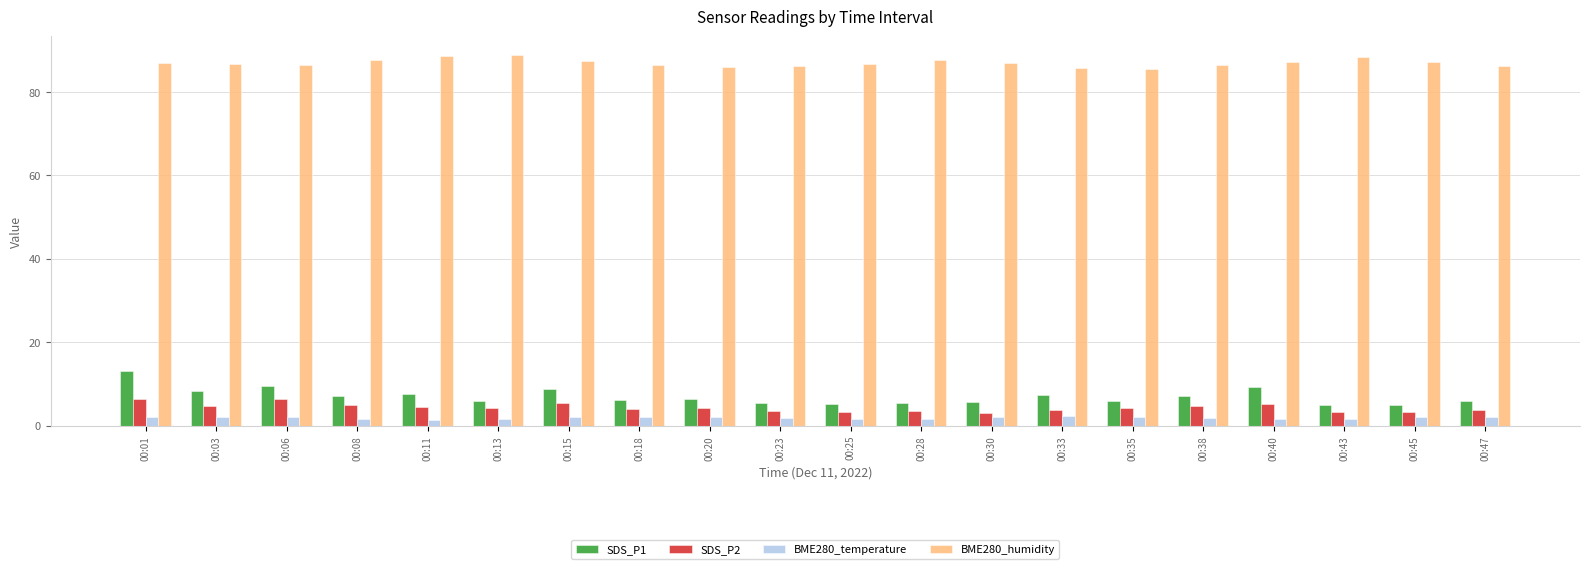

Which series has the largest total across all categories?

BME280_humidity